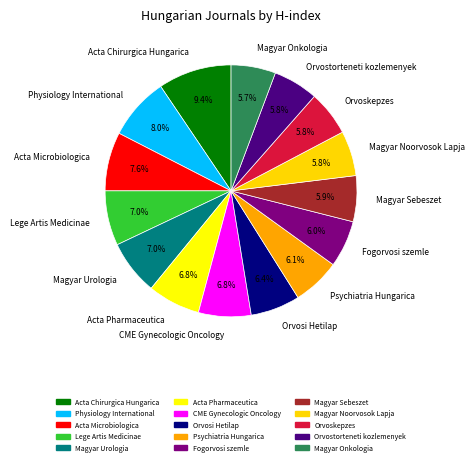

Between Acta Chirurgica Hungarica and Magyar Sebeszet, which is larger?

Acta Chirurgica Hungarica